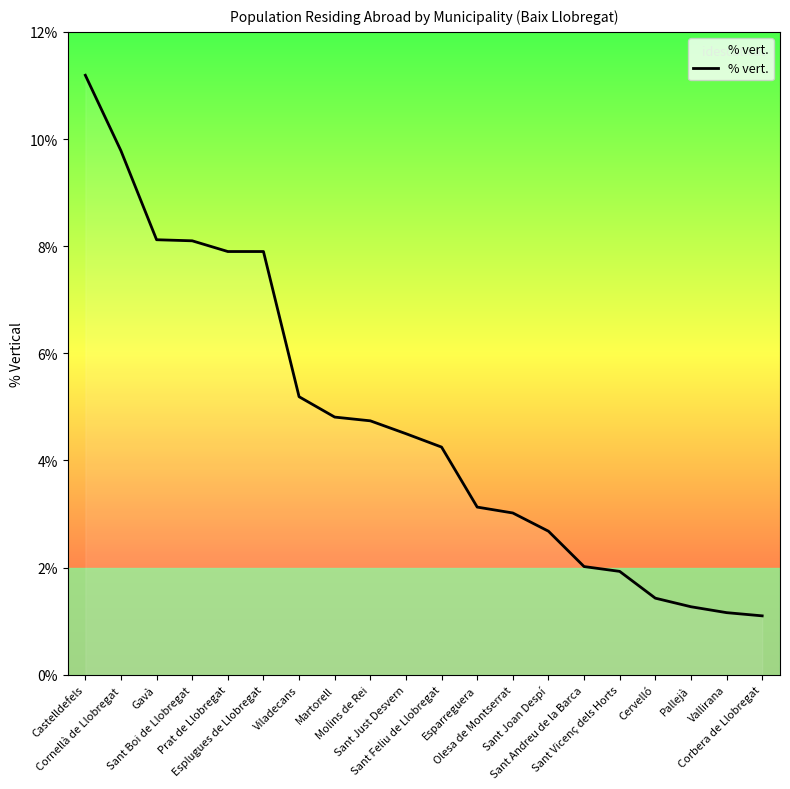

What is the difference between the maximum and minimum values?

10.1